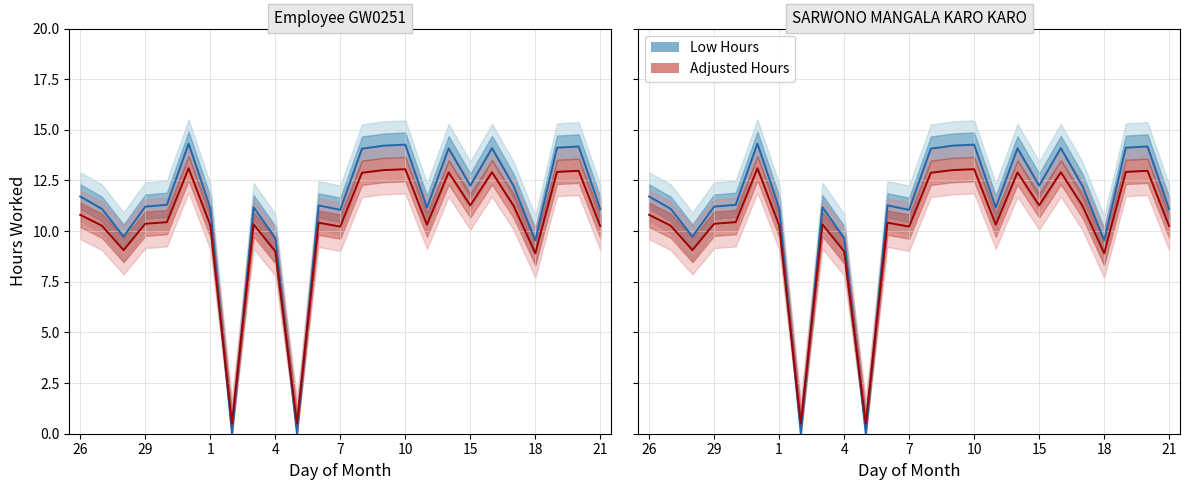

After their last crossing, which series has the higher values: Low Hours or Adjusted Hours?

Low Hours